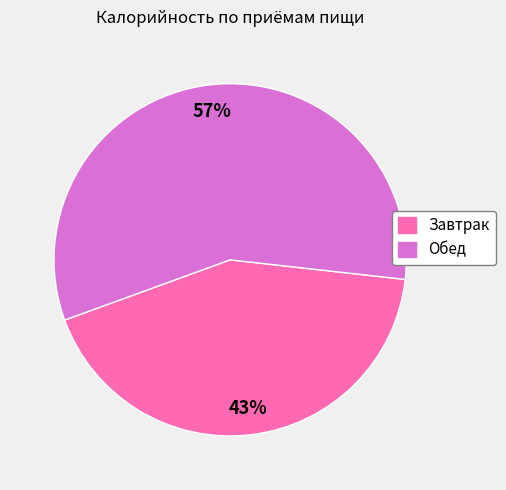

Which slice is the largest?

Обед